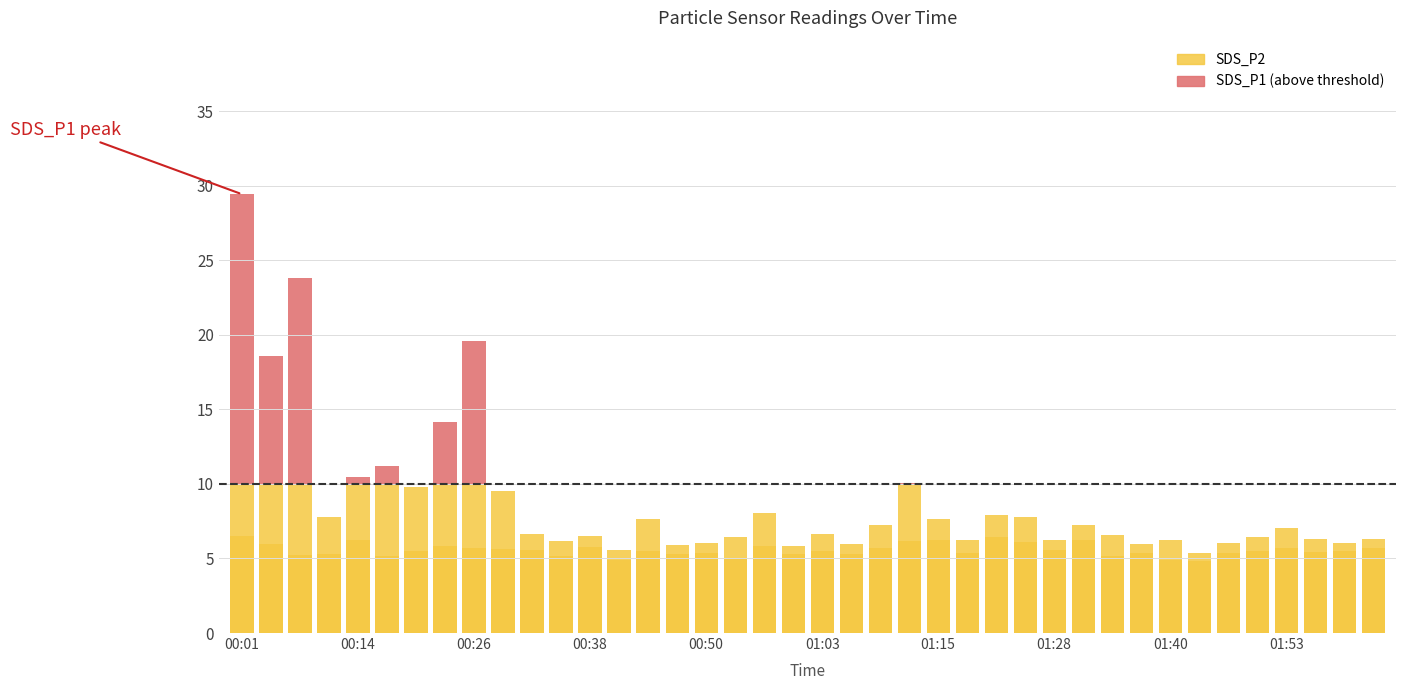

Which series has the largest total across all categories?

SDS_P2